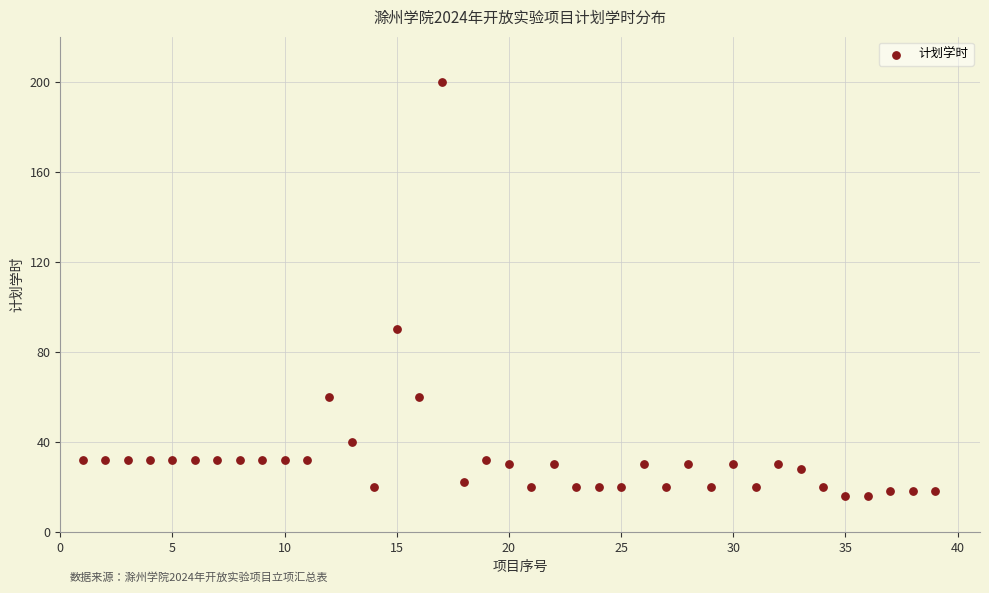

What is the range of X values (max minus min)?

38